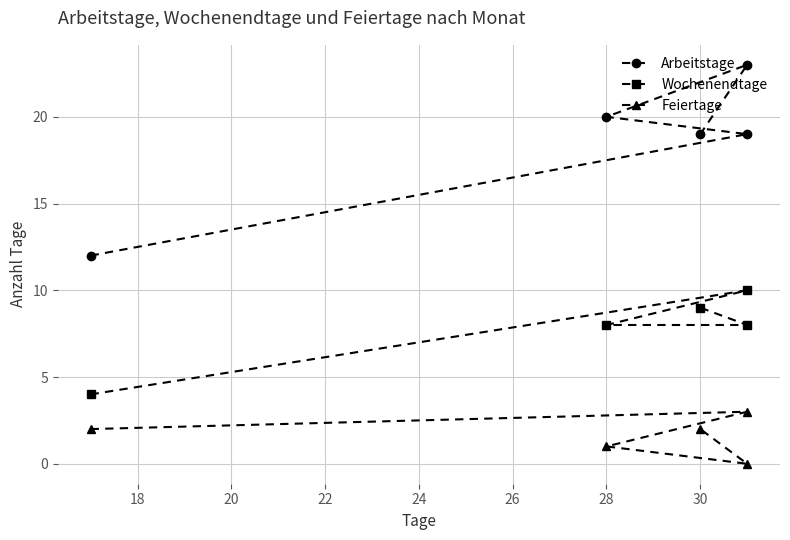

Which series has the largest total across all categories?

Arbeitstage